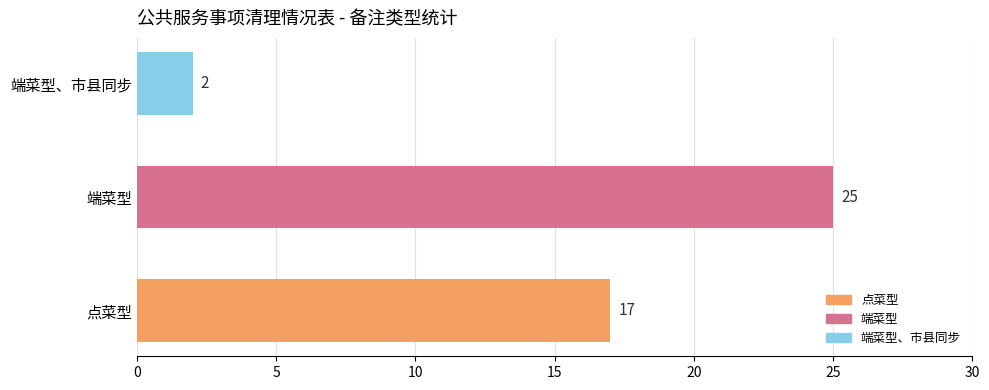

Are the bars grouped side by side (vs. stacked)?

No